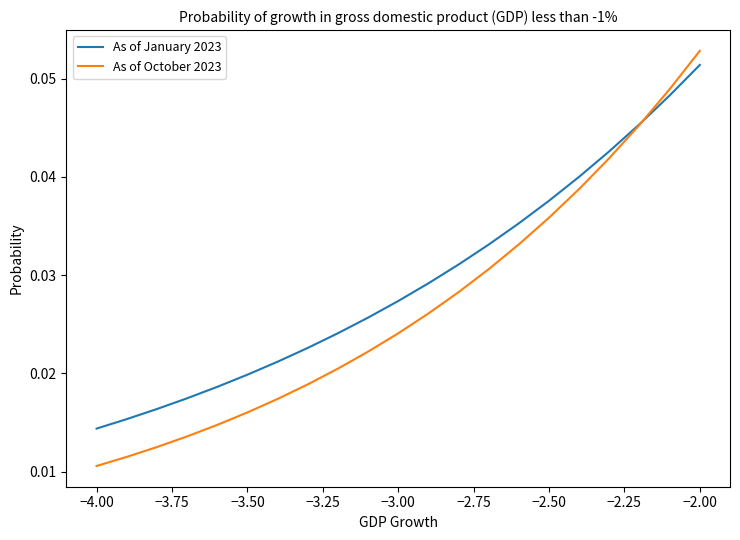

Which series has the largest range (max minus min)?

As of October 2023